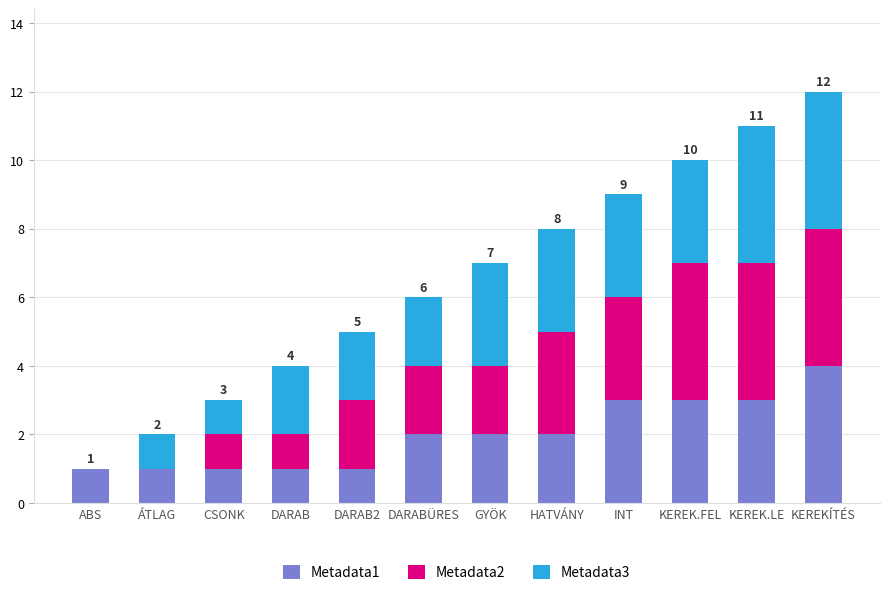

Are the bars grouped side by side (vs. stacked)?

No